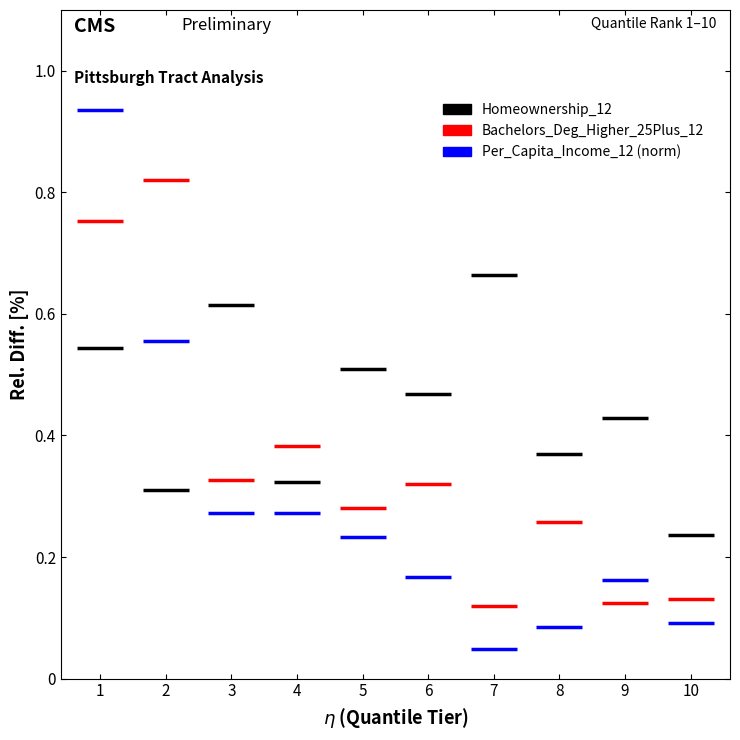

At 1, list the series in order from largest to smallest.

Per_Capita_Income_12 (norm), Bachelors_Deg_Higher_25Plus_12, Homeownership_12